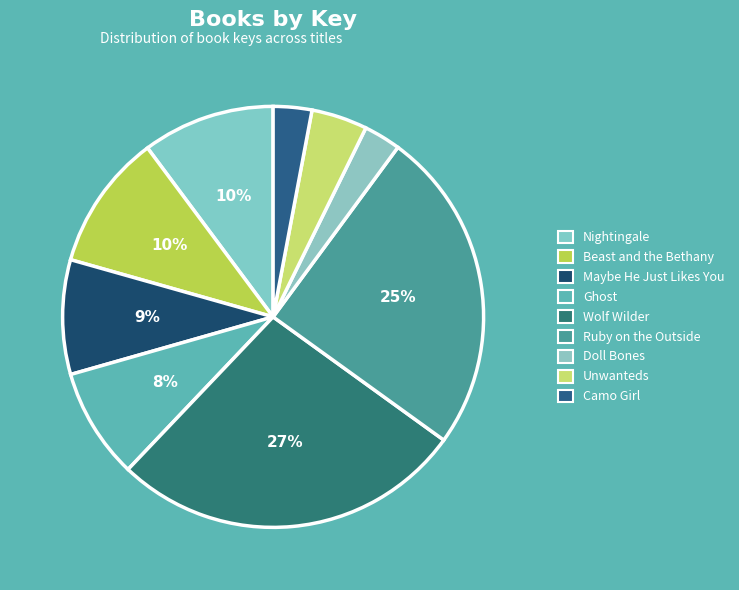

Which has a higher value, Ruby on the Outside or Ghost?

Ruby on the Outside